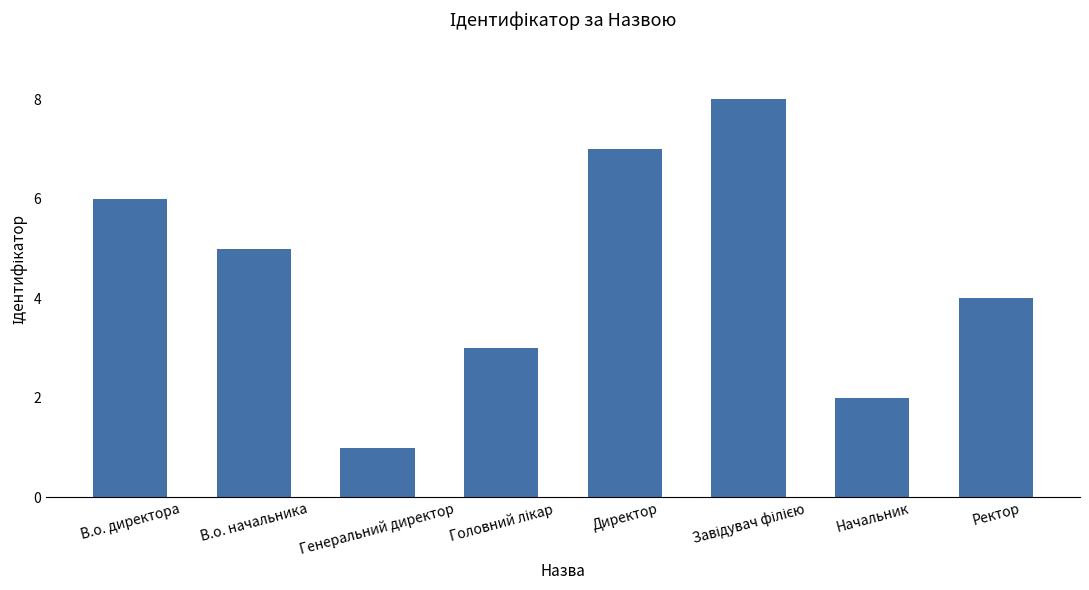

What value does the data have at В.о. директора?

6